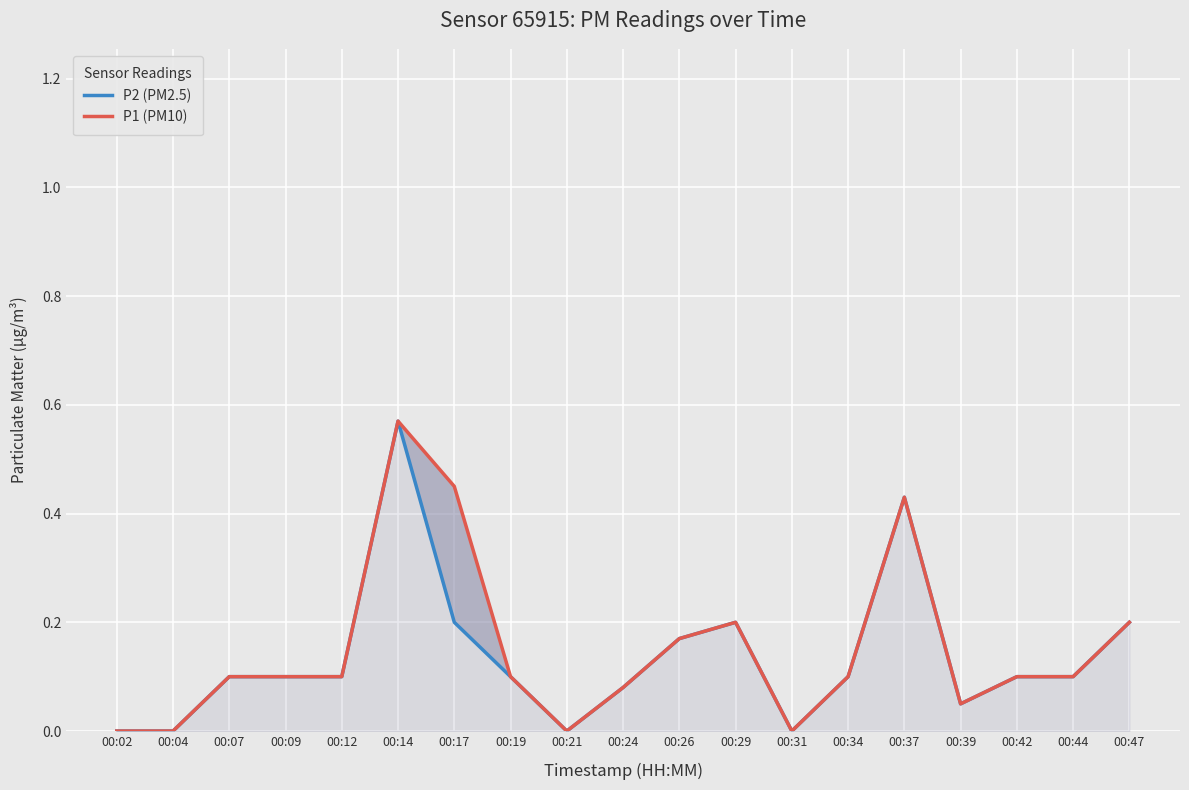

Rank the series by their average value, from lowest to highest.

P2 (PM2.5), P1 (PM10)